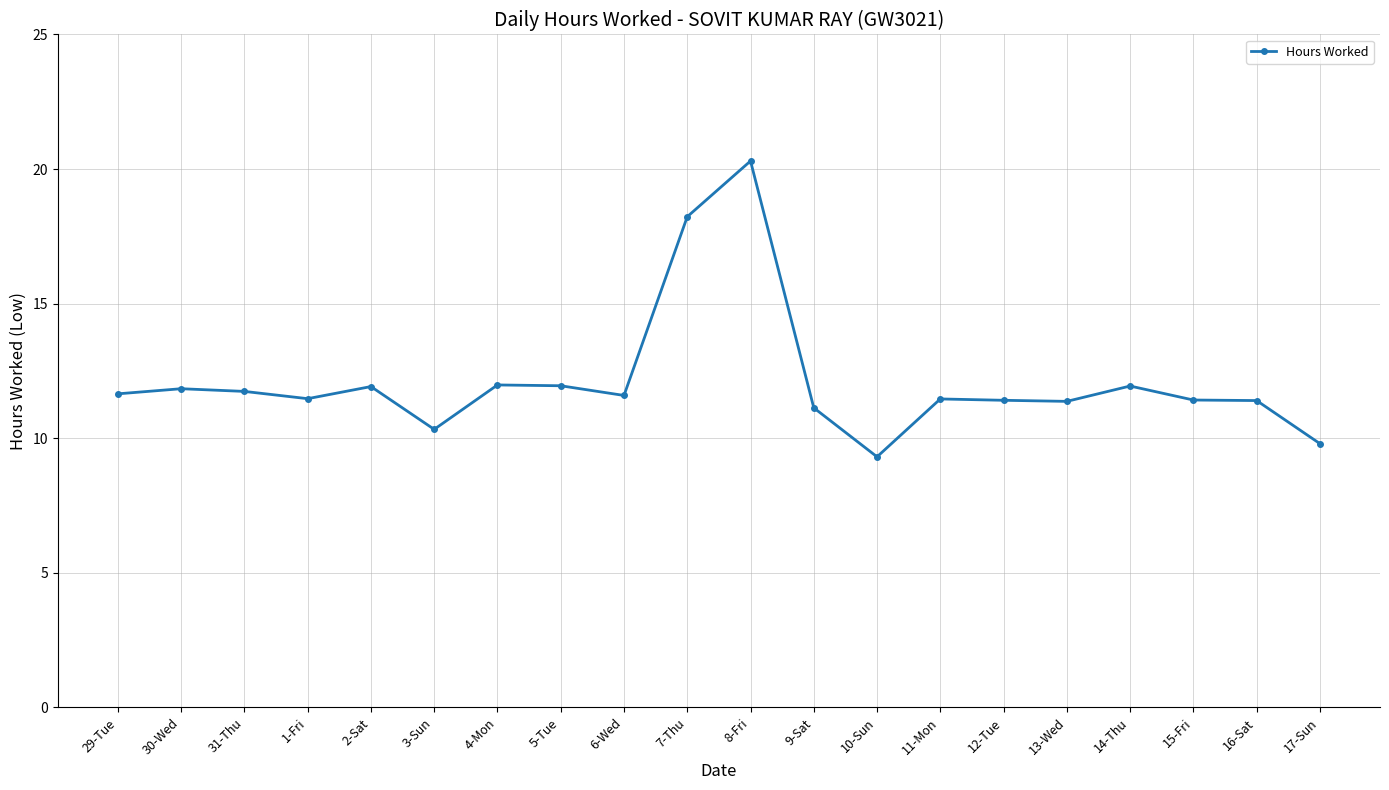

What is the average value?

12.1